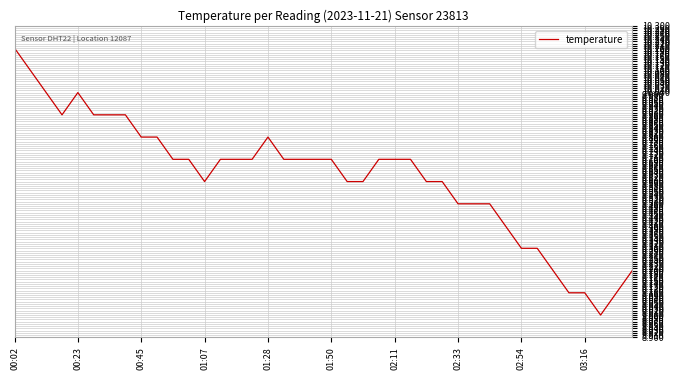

What is the minimum value shown in the chart?

9.0